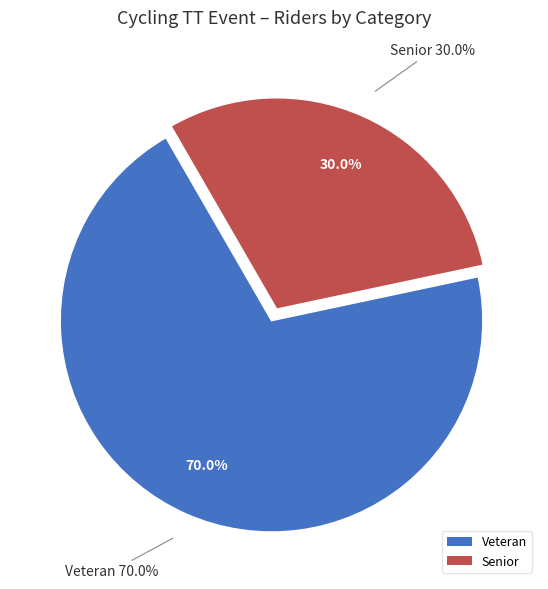

To the nearest percent, what percentage of the pie is Senior?

30%